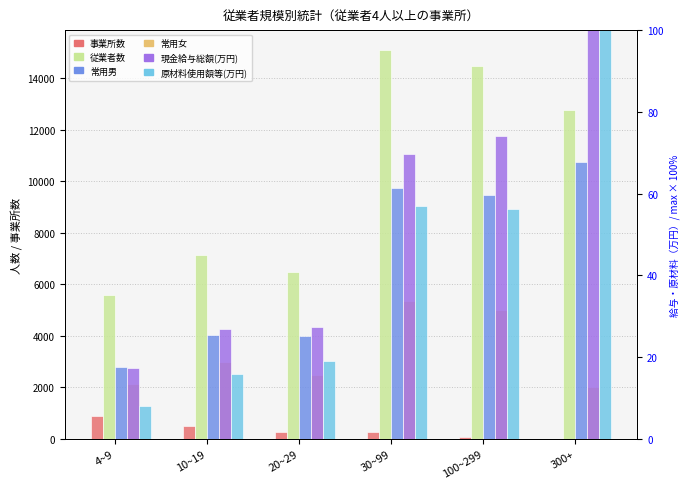

Which series has the largest total across all categories?

従業者数